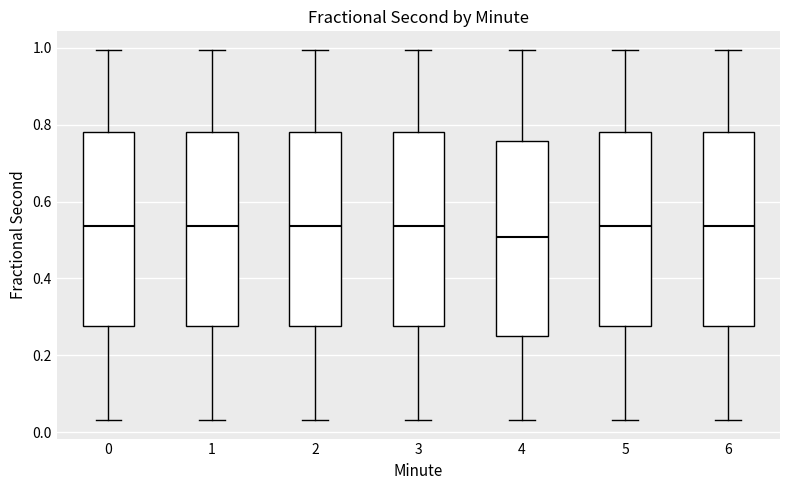

Reading left to right, transcribe this box plot: for each box, give where its median line is, the range the box spans, and where its two whiskers end, as read against the y-axis. The values are not printed on the chart, so give them approximately, as read against the axis.

0: median 0.54, box 0.28 to 0.78, whiskers 0.04 to 1.00
1: median 0.54, box 0.28 to 0.78, whiskers 0.04 to 1.00
2: median 0.54, box 0.28 to 0.78, whiskers 0.04 to 1.00
3: median 0.54, box 0.28 to 0.78, whiskers 0.04 to 1.00
4: median 0.50, box 0.26 to 0.76, whiskers 0.04 to 1.00
5: median 0.54, box 0.28 to 0.78, whiskers 0.04 to 1.00
6: median 0.54, box 0.28 to 0.78, whiskers 0.04 to 1.00